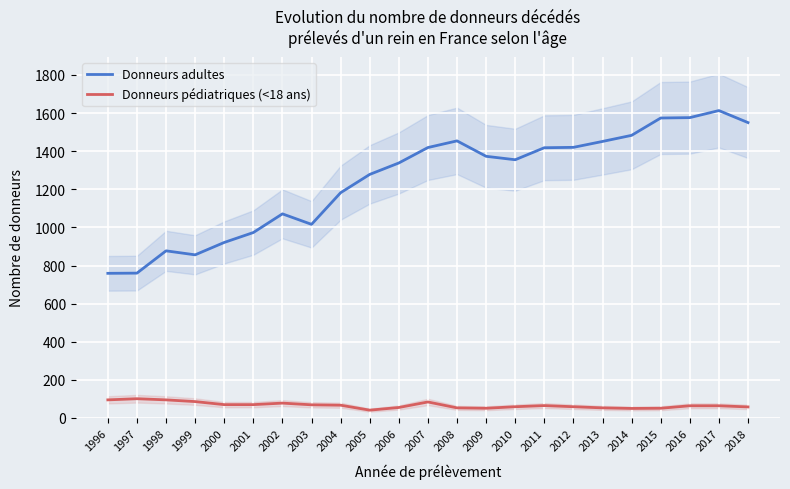

What is the total value across all series at 2012?

1479